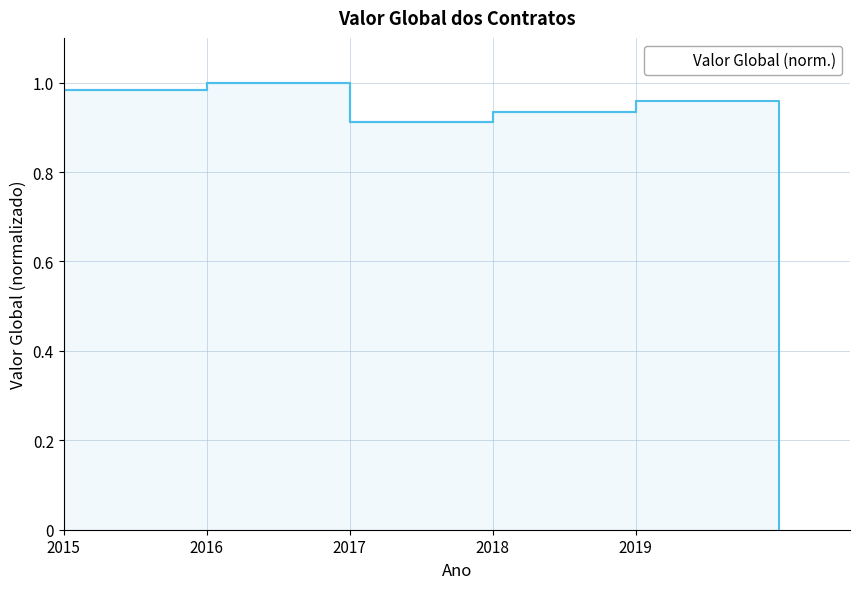

Where is the data nearest to the value 0?

2017